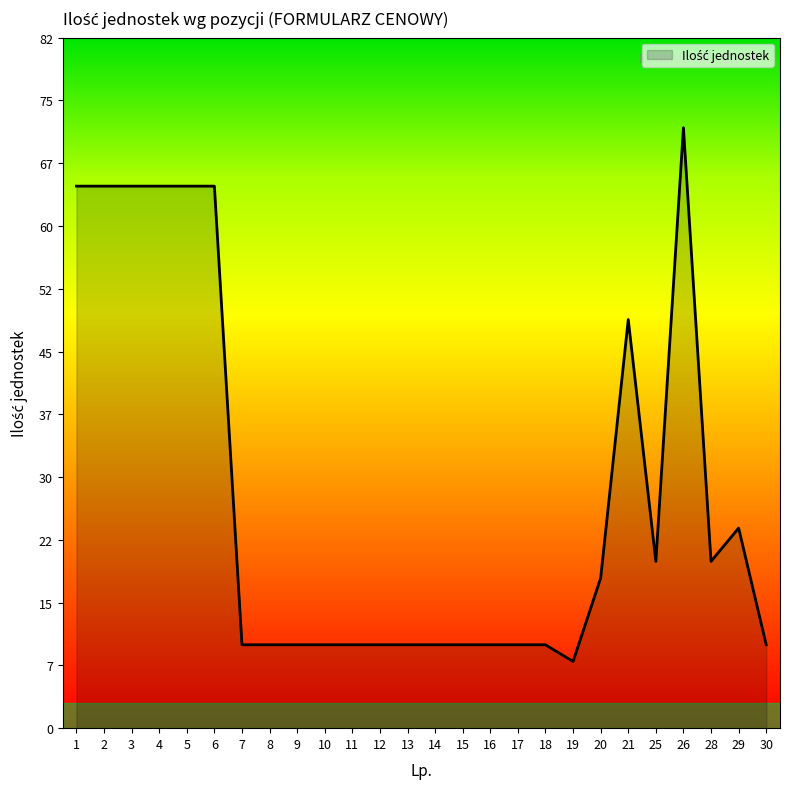

The value at 4 is 65. True or false?

True